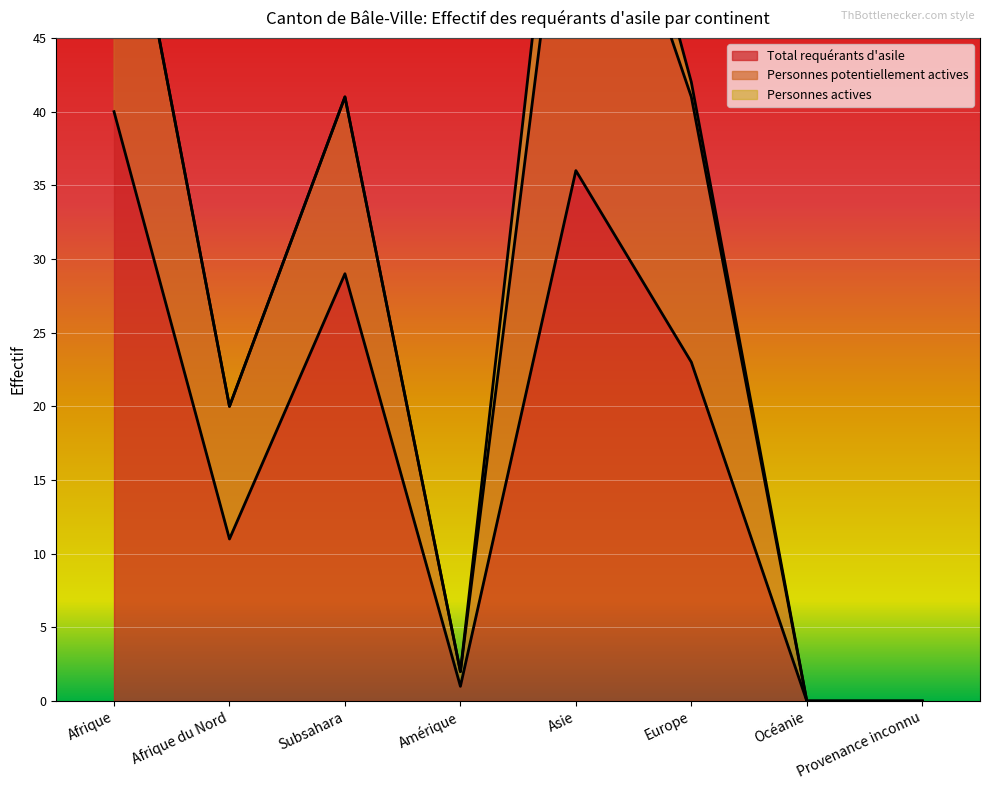

In Personnes potentiellement actives, how many points are higher than both neighbors (excluding endpoints)?

2